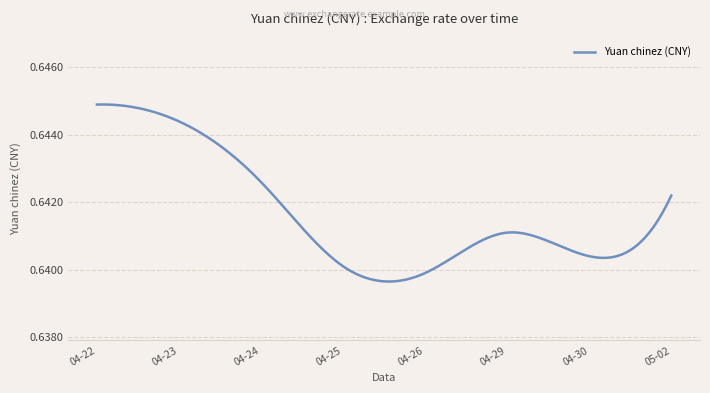

True or false: there are more than 2 points higher than both neighbors.

False